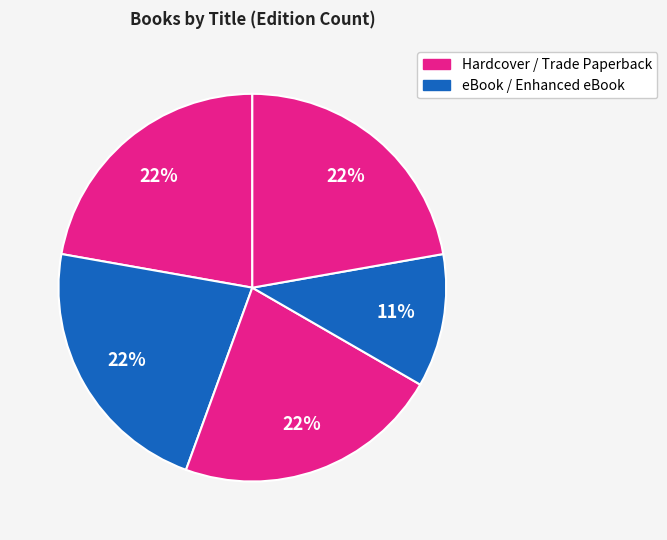

Count the number of slices in the pie.

5